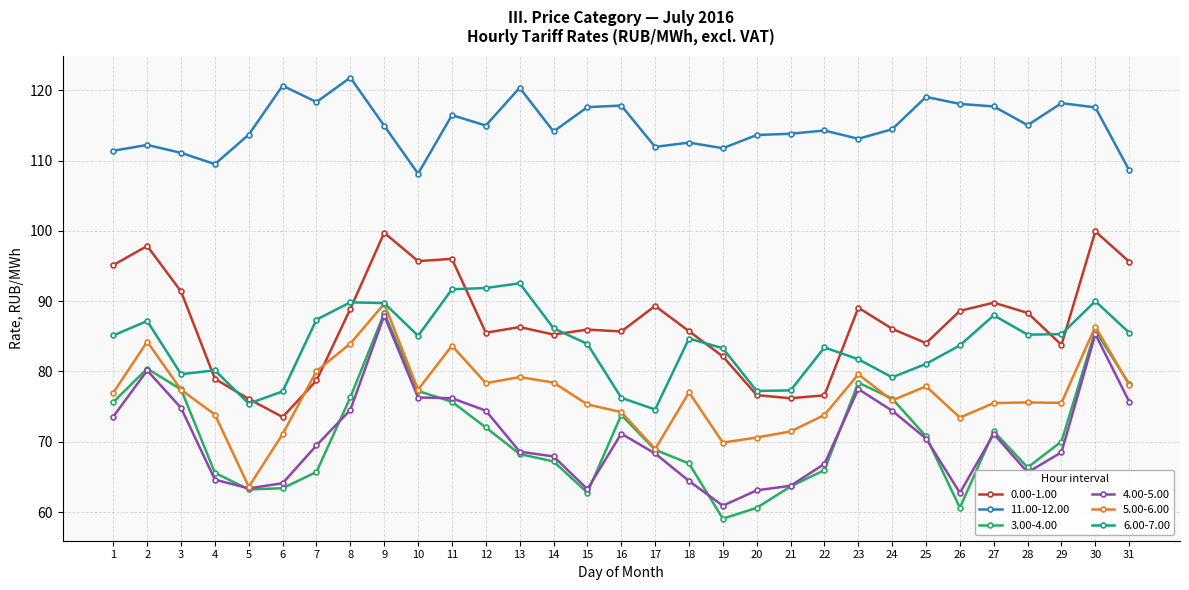

What is the value of the 3.00-4.00 point at the 24th from the left?

76.2